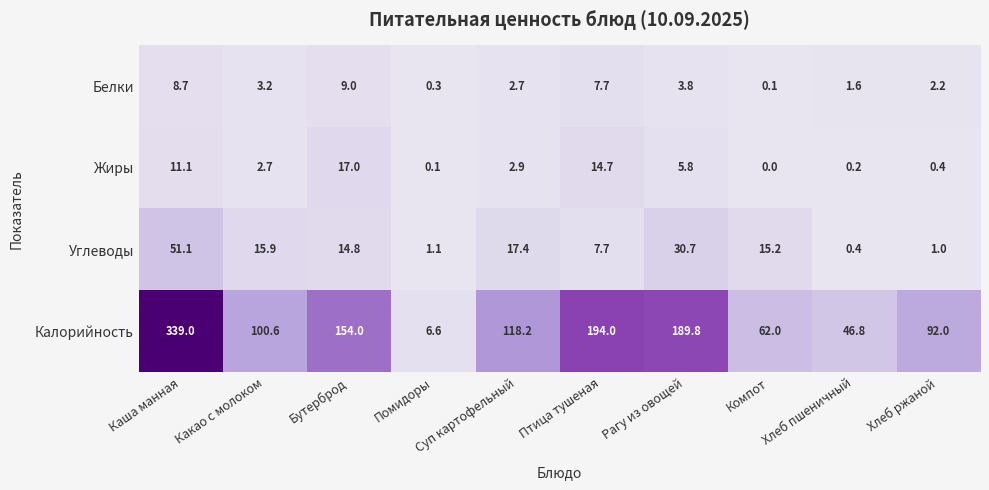

What is the spread (max minus min) of values at Хлеб ржаной?

91.6